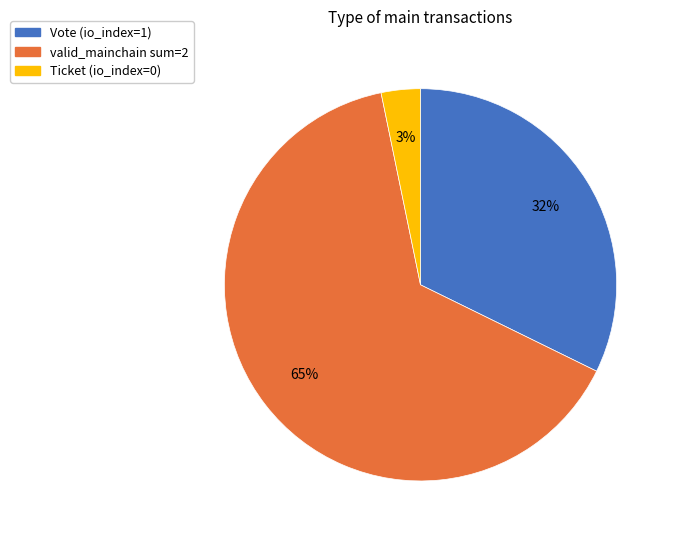

Is the sum of Ticket (io_index=0) and valid_mainchain sum=2 greater than half?

Yes